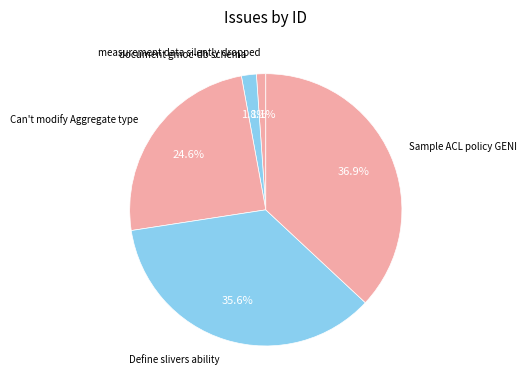

Rank the categories by value from highest to lowest.

Sample ACL policy GENI, Define slivers ability, Can't modify Aggregate type, document gmoc-db schema, measurement data silently dropped